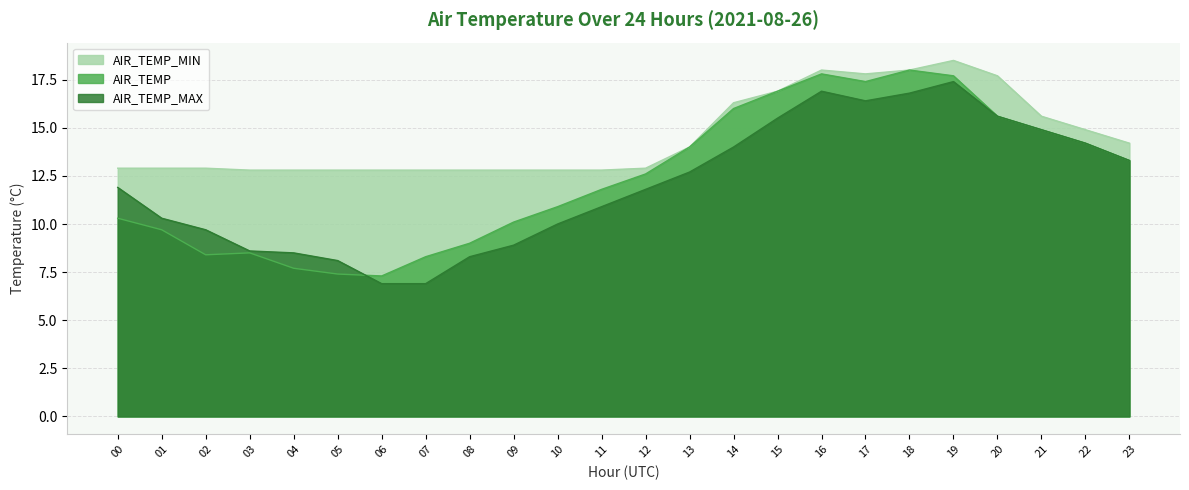

How many lines are shown in the chart?

3